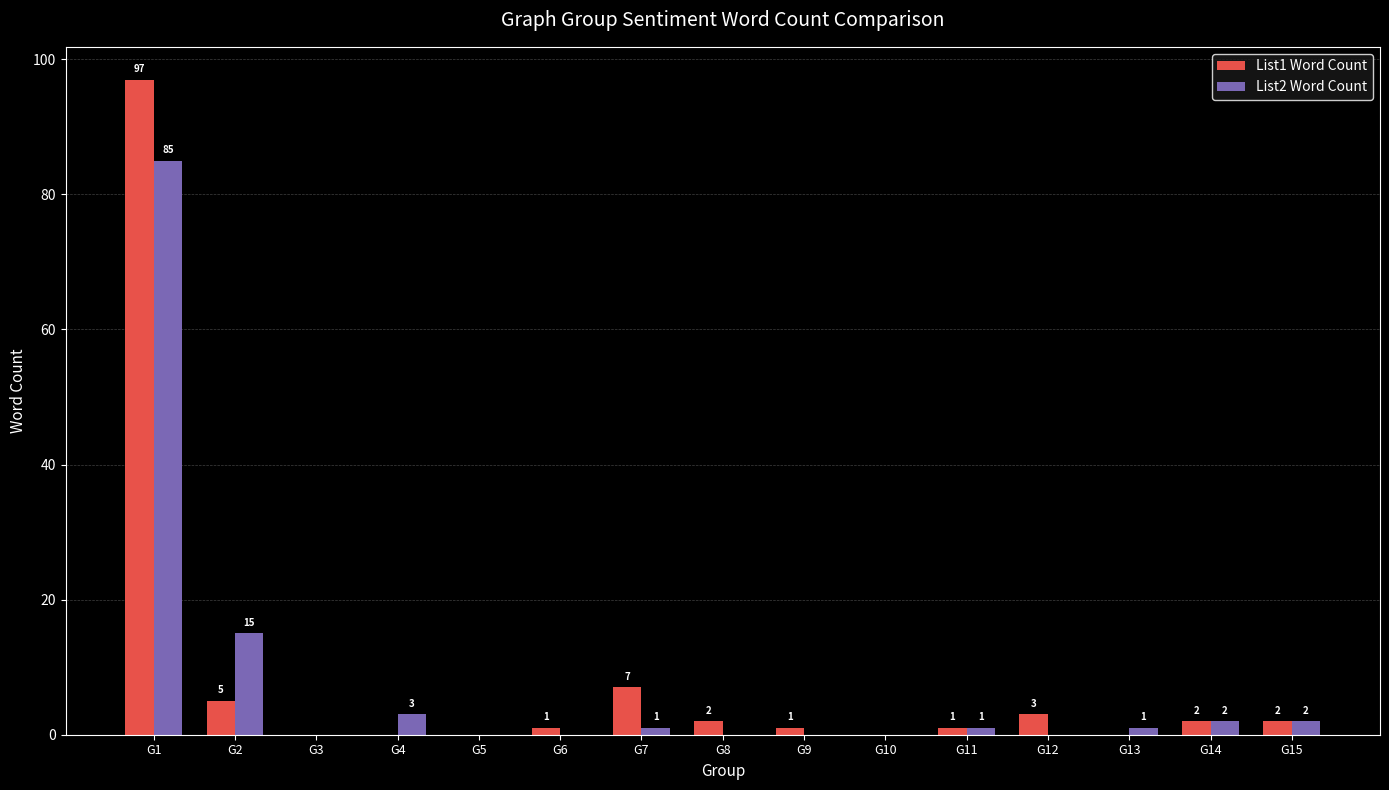

What are all the series names shown in the legend?

List1 Word Count, List2 Word Count